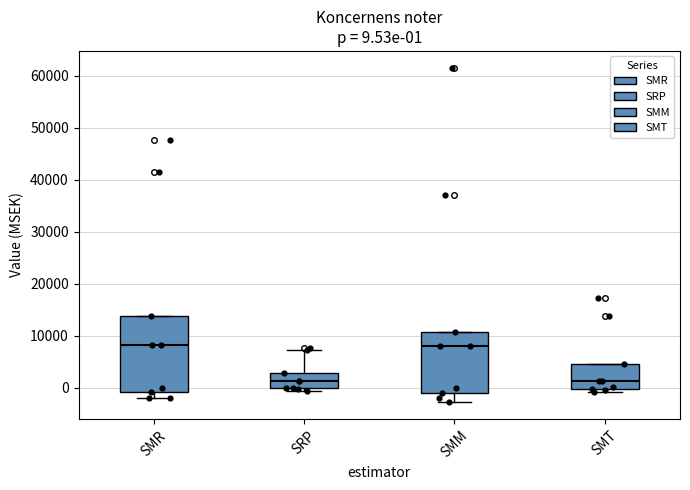

Comparing the boxes themselves (not the whiskers), which one is the tallest?

SMR